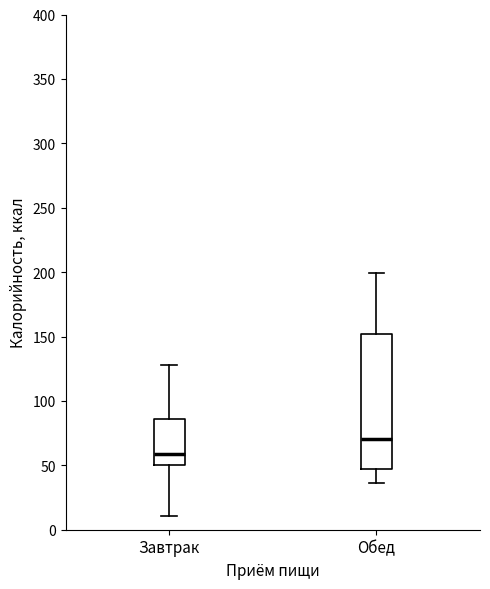

Which box has the highest median line?

Обед